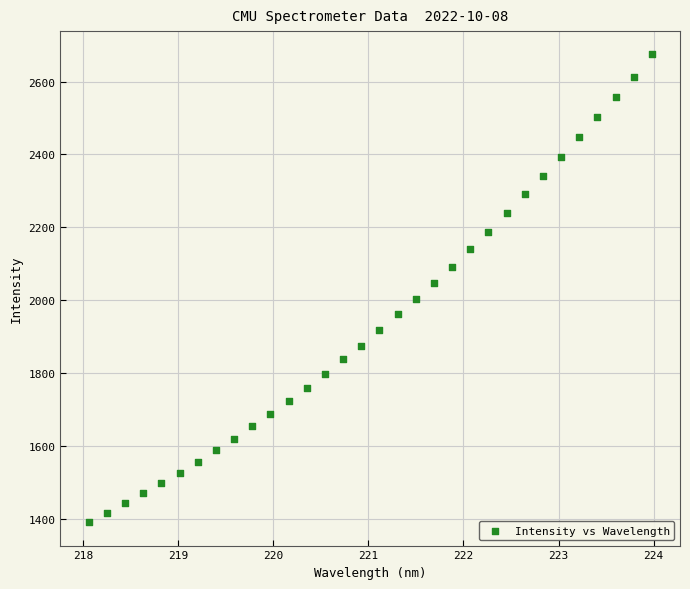

What is the range of X values (max minus min)?

5.9